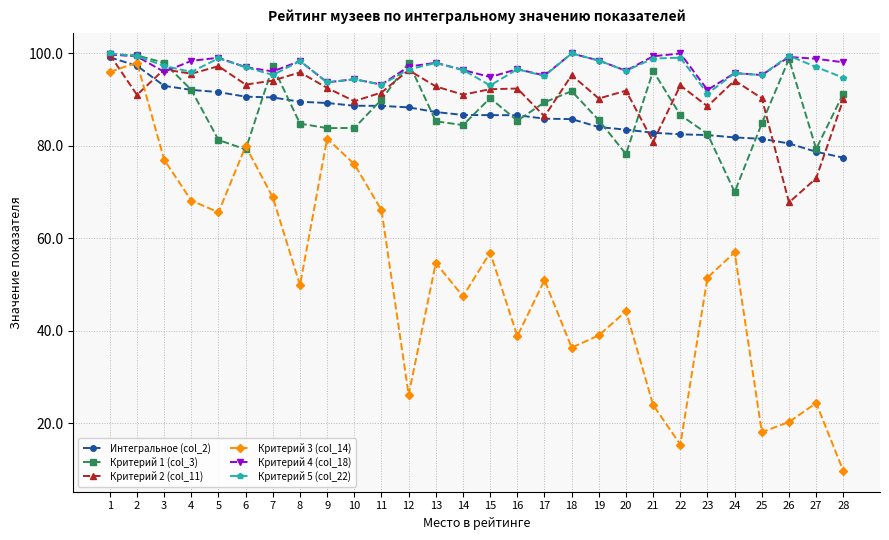

What is the minimum value for Критерий 2 (col_11)?

67.8